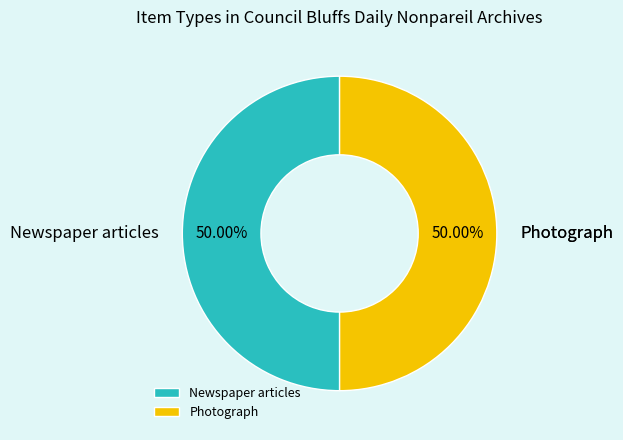

What percentage do Newspaper articles and Photograph together represent?

100.0%